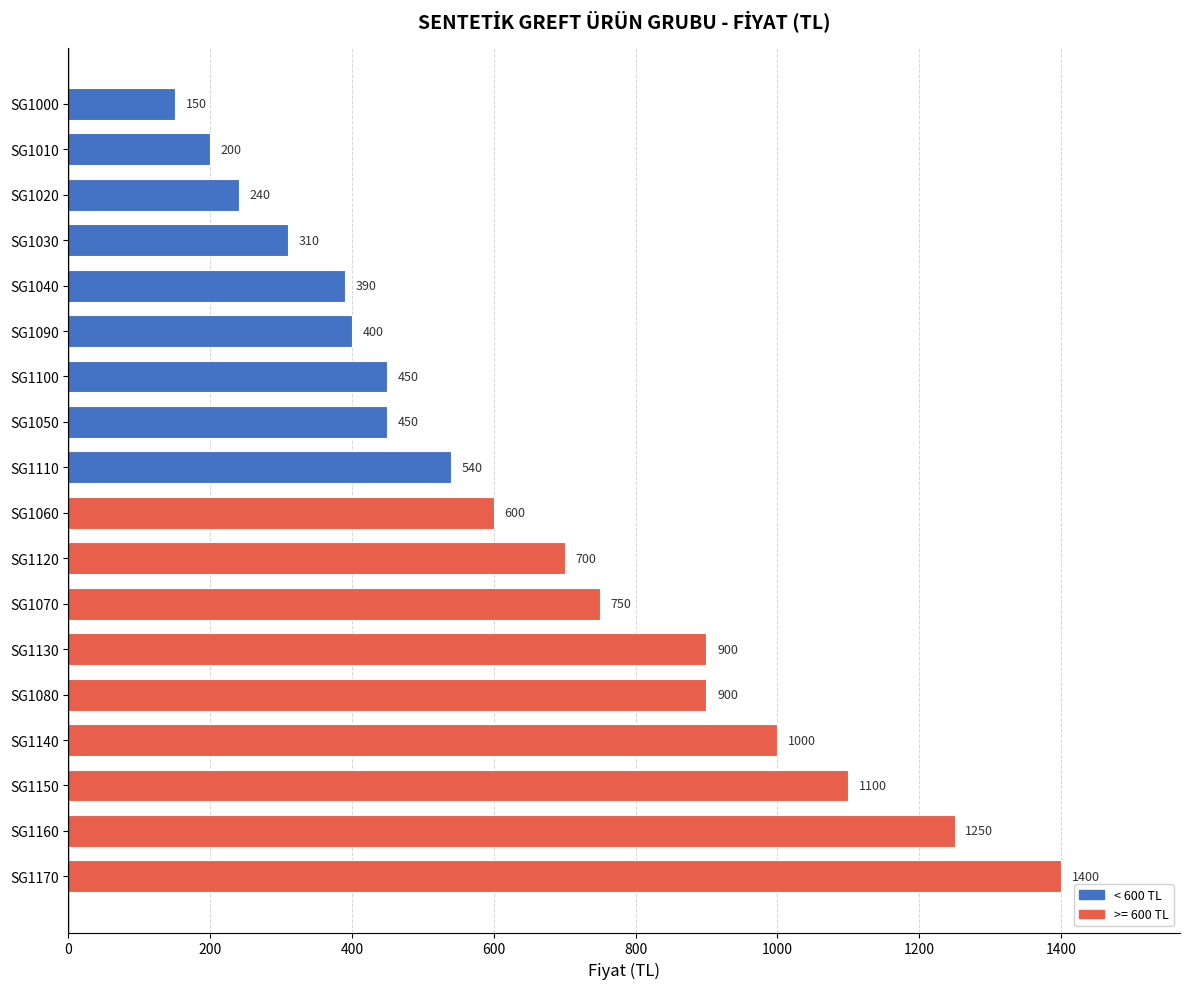

Reading bottom to top, list all the values displayed in this chart.

SG1170=1400	SG1160=1250	SG1150=1100	SG1140=1000	SG1080=900	SG1130=900	SG1070=750	SG1120=700	SG1060=600	SG1110=540	SG1050=450	SG1100=450	SG1090=400	SG1040=390	SG1030=310	SG1020=240	SG1010=200	SG1000=150